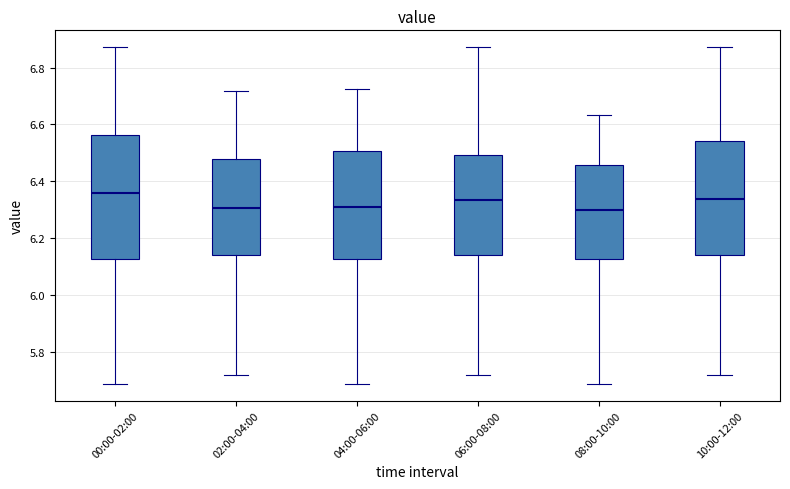

Reading left to right, transcribe this box plot: for each box, give where its median line is, the range the box spans, and where its two whiskers end, as read against the y-axis. The values are not printed on the chart, so give them approximately, as read against the axis.

00:00-02:00: median 6.36, box 6.12 to 6.56, whiskers 5.68 to 6.88
02:00-04:00: median 6.30, box 6.14 to 6.48, whiskers 5.72 to 6.72
04:00-06:00: median 6.32, box 6.12 to 6.50, whiskers 5.68 to 6.72
06:00-08:00: median 6.34, box 6.14 to 6.50, whiskers 5.72 to 6.88
08:00-10:00: median 6.30, box 6.12 to 6.46, whiskers 5.68 to 6.64
10:00-12:00: median 6.34, box 6.14 to 6.54, whiskers 5.72 to 6.88